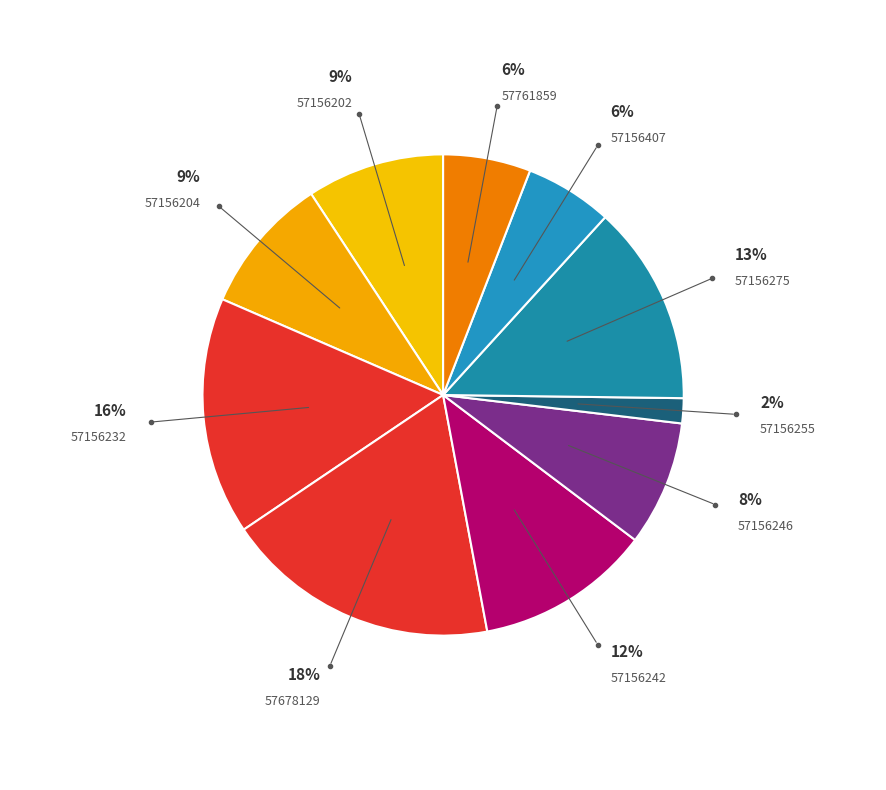

To the nearest percent, what portion does 57156255 represent?

2%